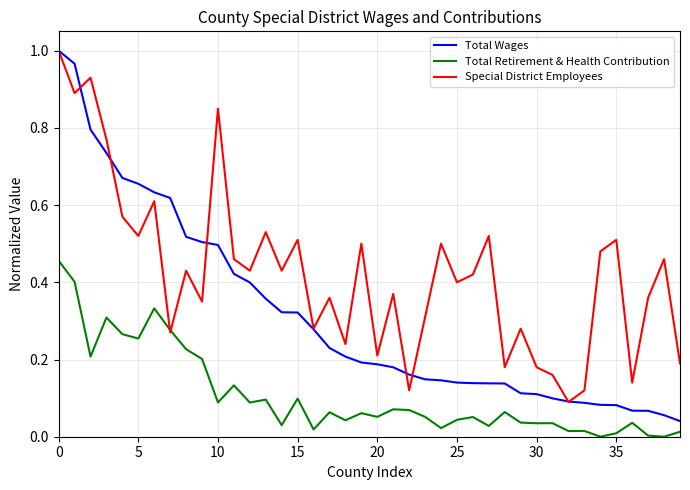

List the series in order of their overall mean, lowest first.

Total Retirement & Health Contribution, Total Wages, Special District Employees